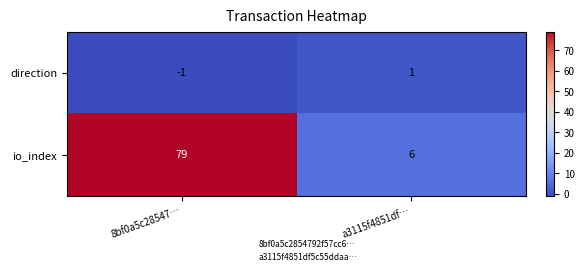

Which label corresponds to the largest value in the chart?

8bf0a5c28547…